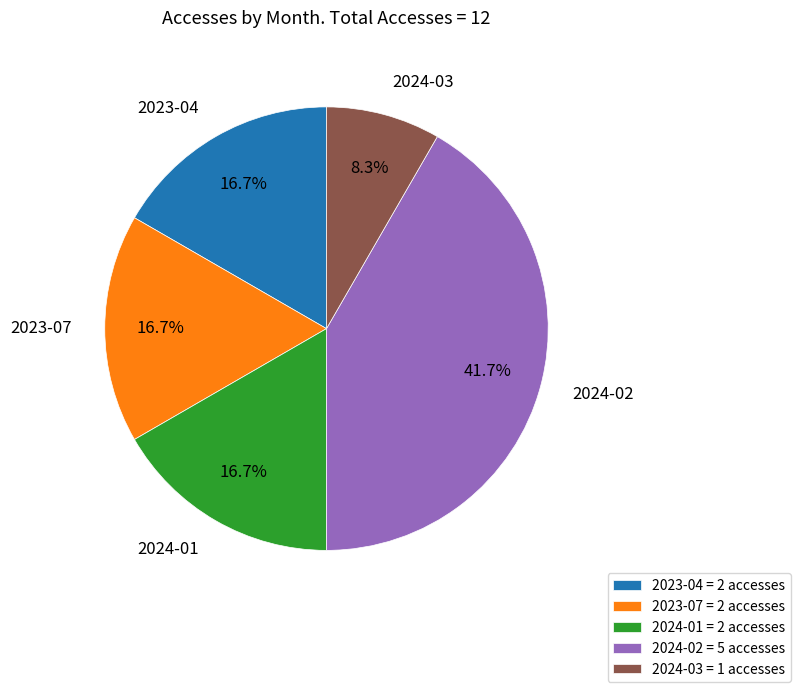

Is 2024-03 the majority of the pie?

No